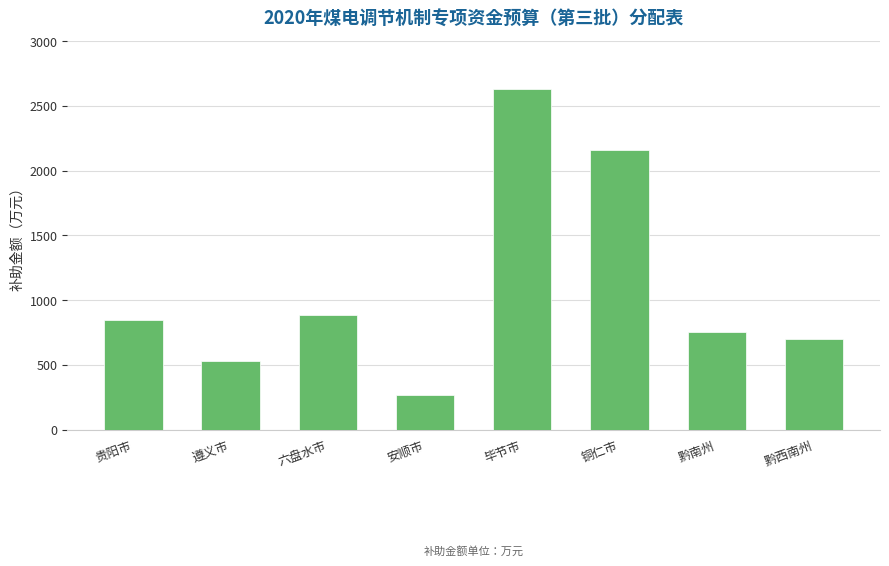

What is the change in value from 遵义市 to 六盘水市?

+354